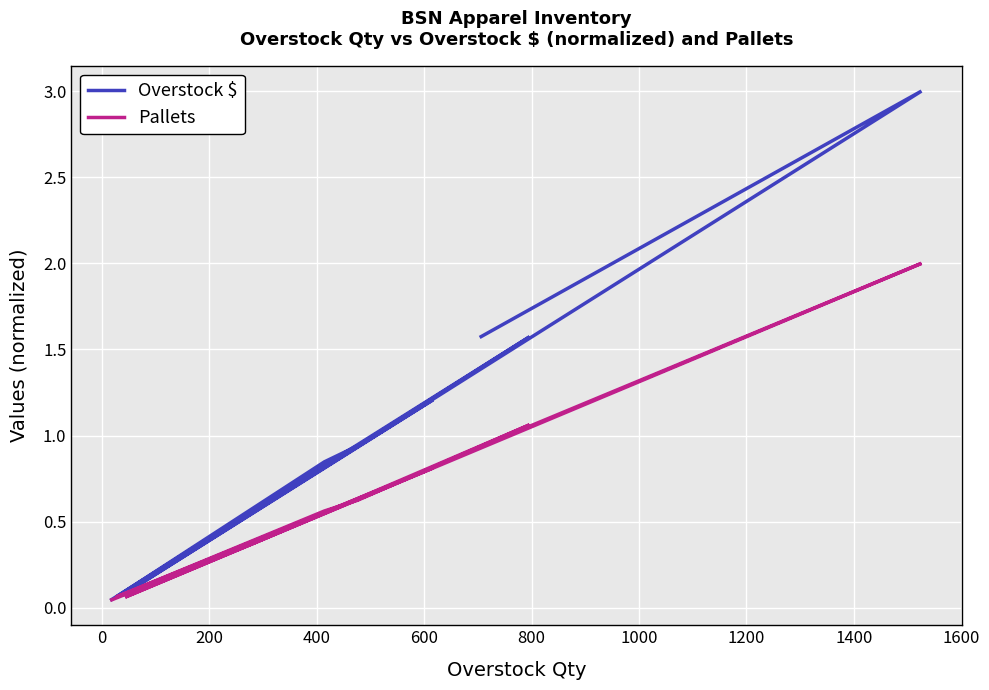

What is the difference between the maximum and minimum values in the Overstock $ series?

3.0